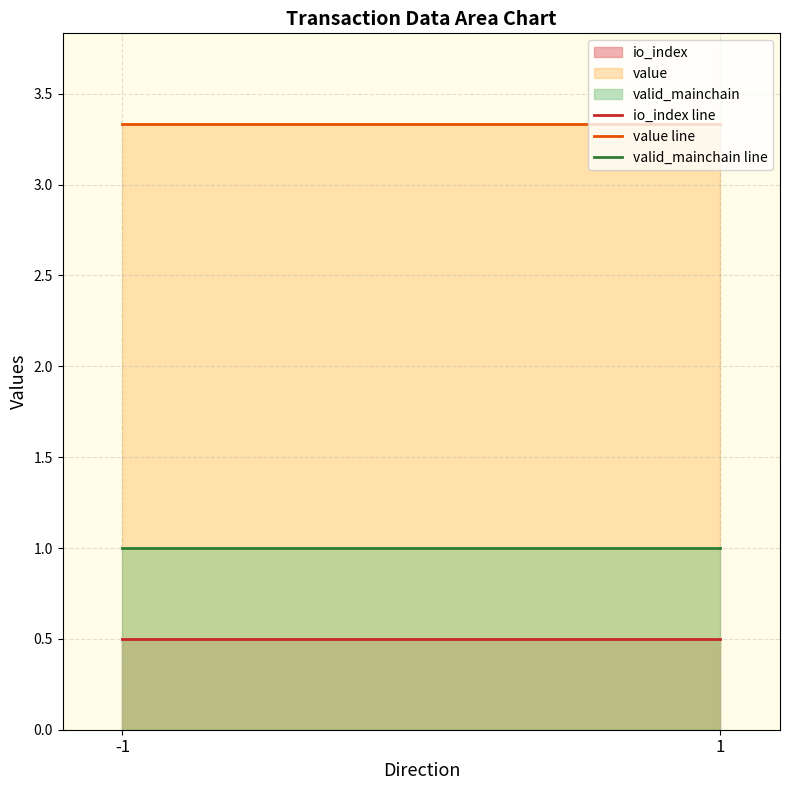

Is the value of io_index line at 1 greater than the value of value line at 1?

No